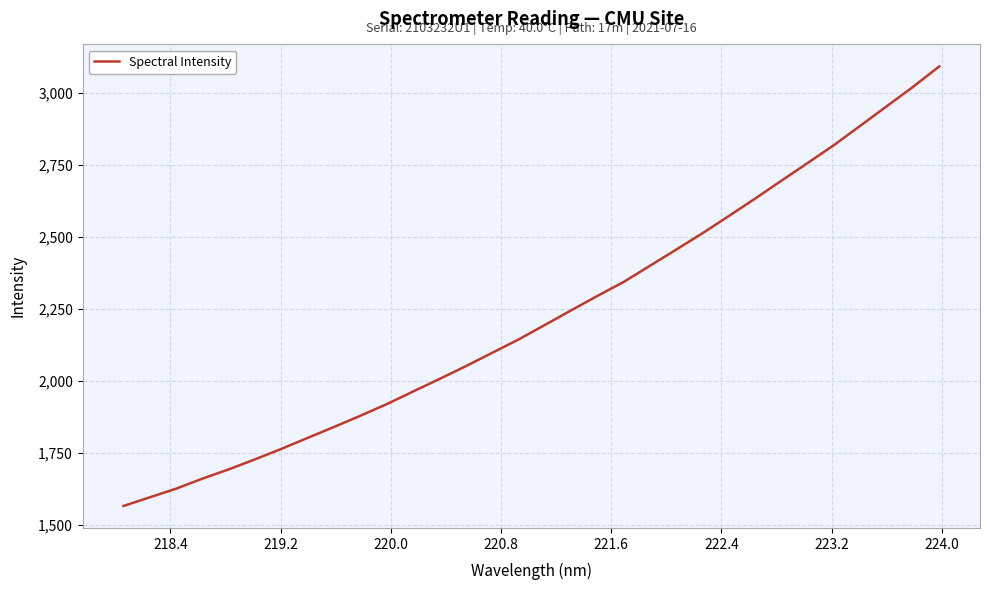

What is the minimum value shown in the chart?

1566.8